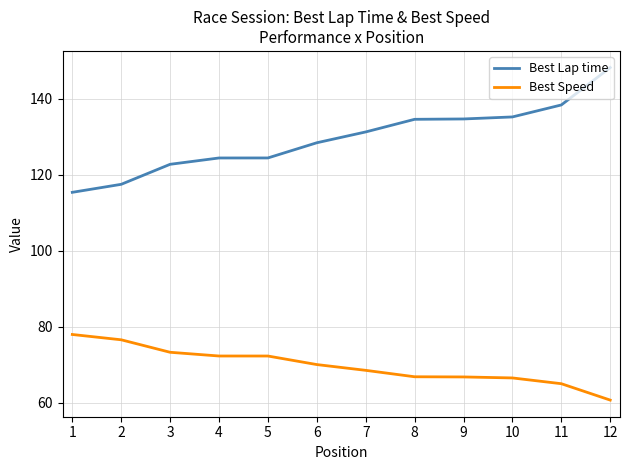

True or false: Best Speed and Best Lap time cross at least once.

False